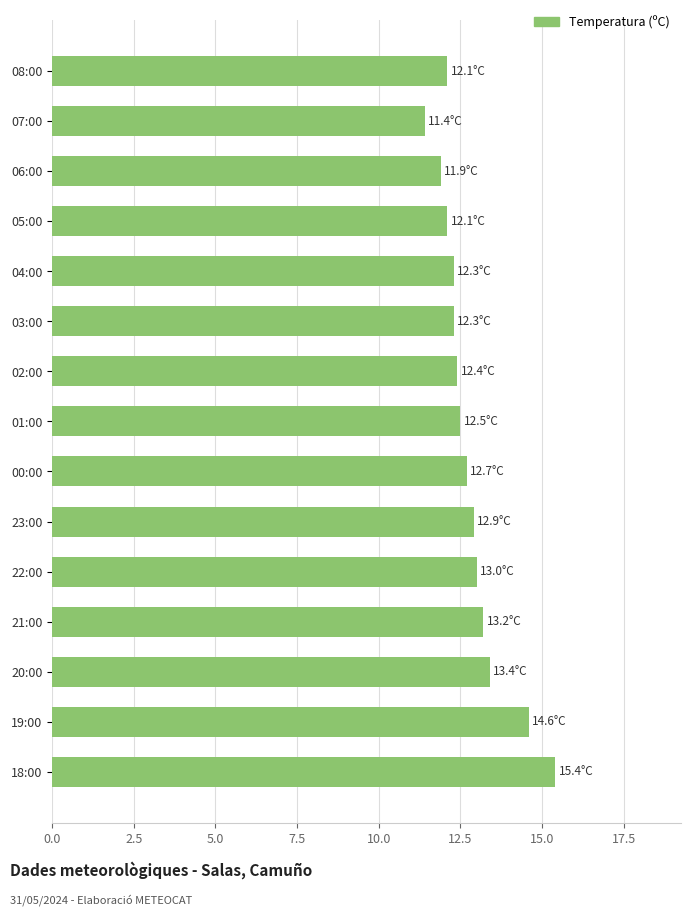

The chart shows a value of 14.6 at 19:00. True or false?

True